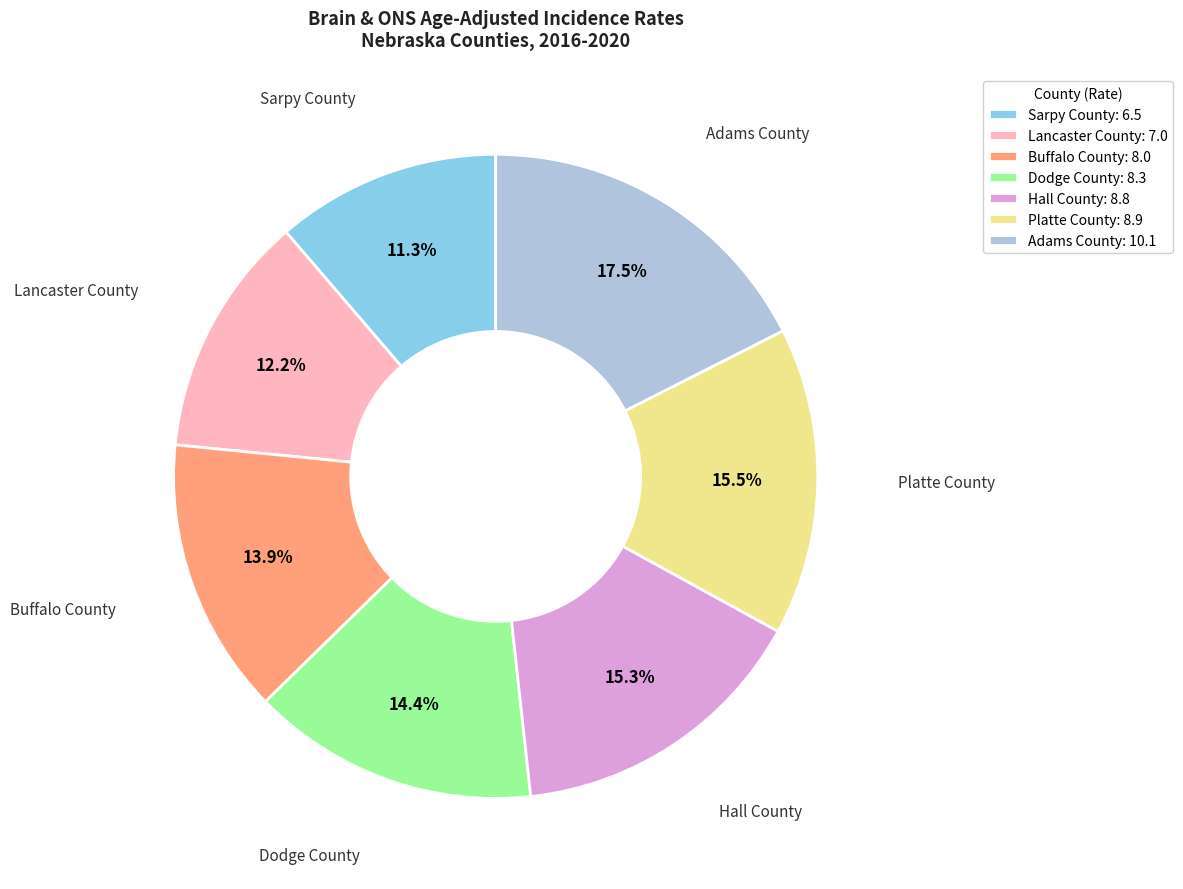

What is the largest slice in the pie chart?

Adams County